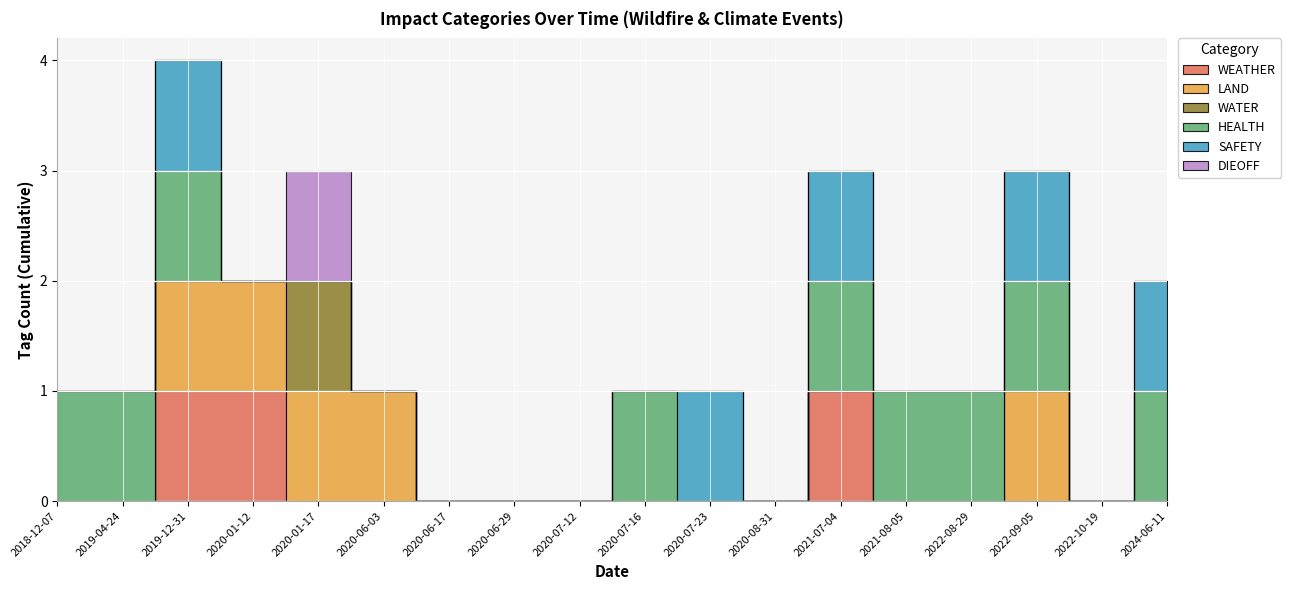

True or false: DIEOFF and LAND intersect in this chart.

False